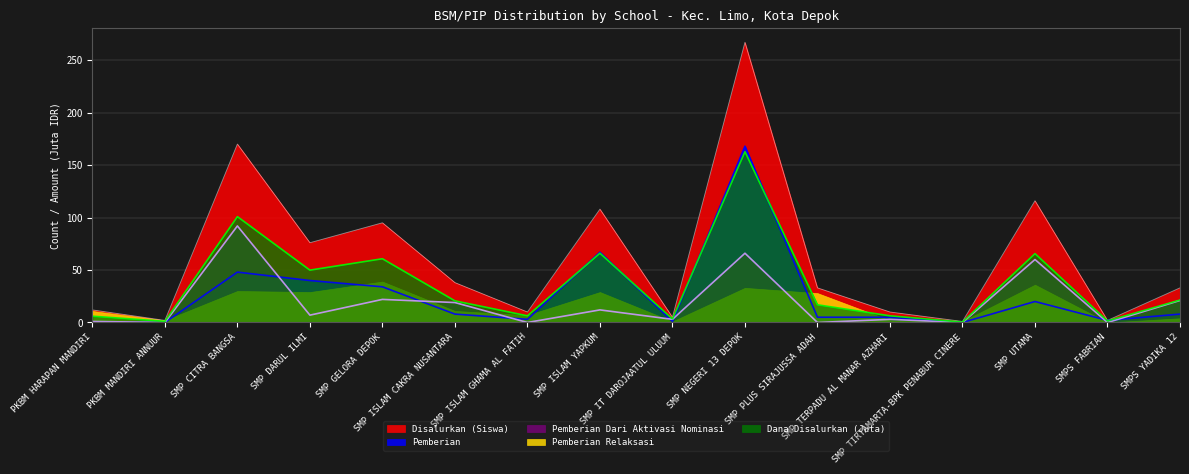

True or false: Pemberian and Disalurkan (Siswa) intersect in this chart.

False